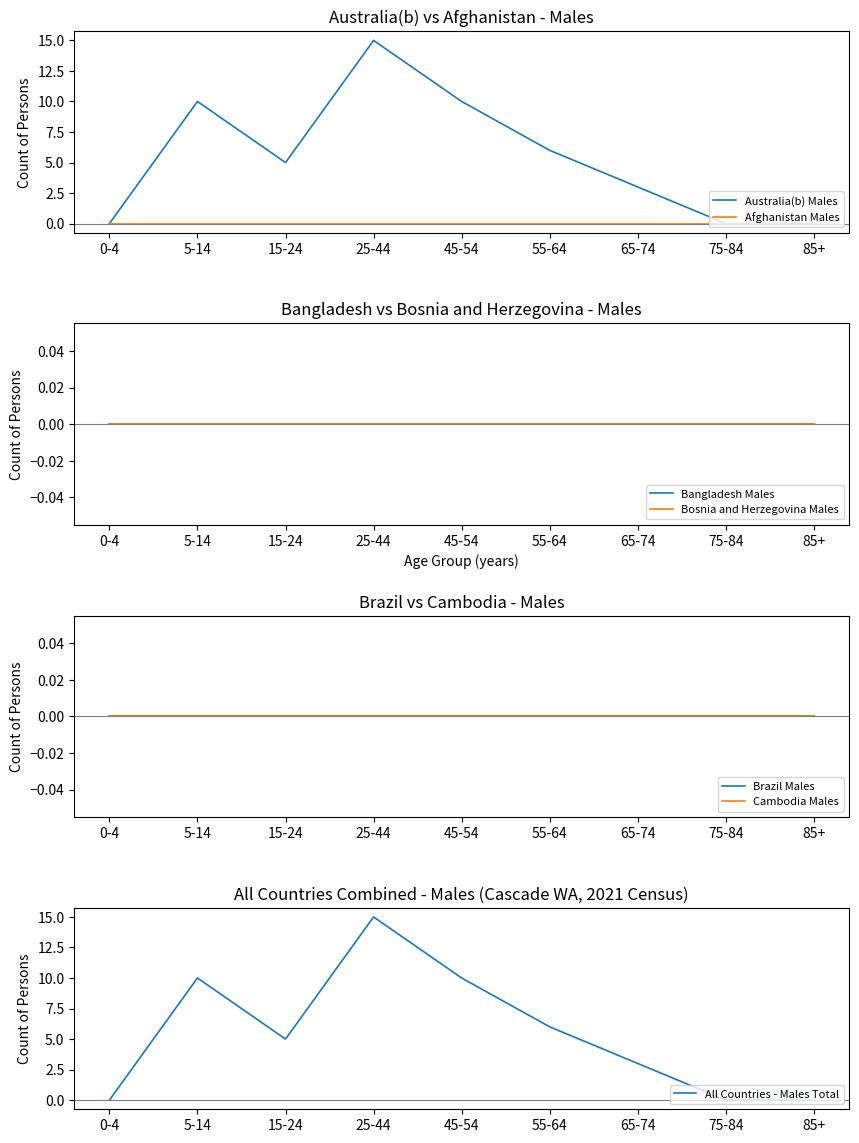

What is the spread (max minus min) of values at 65-74?

3